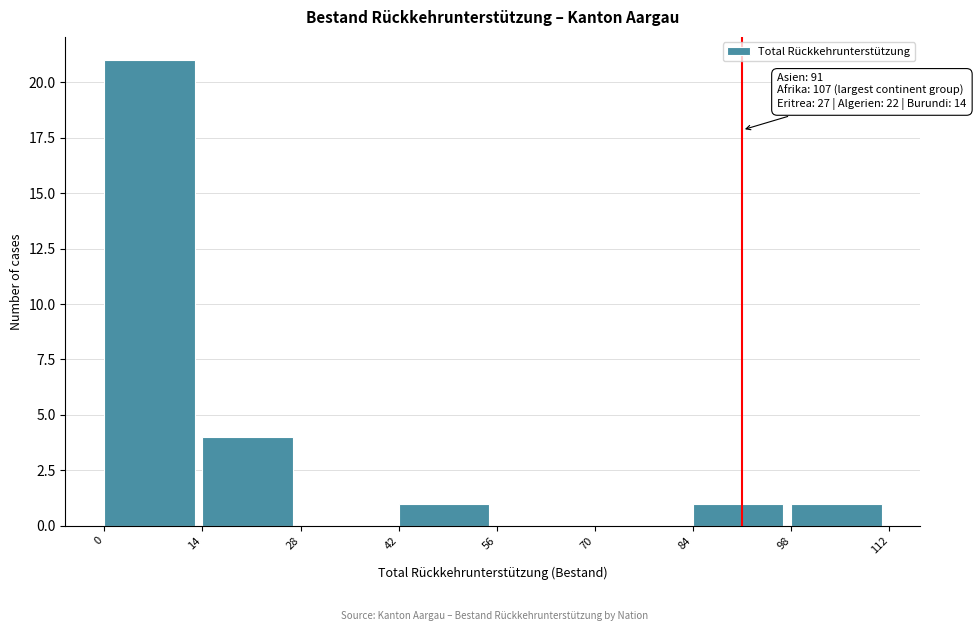

Over which range of the x-axis is the bar tallest?

0 to 14